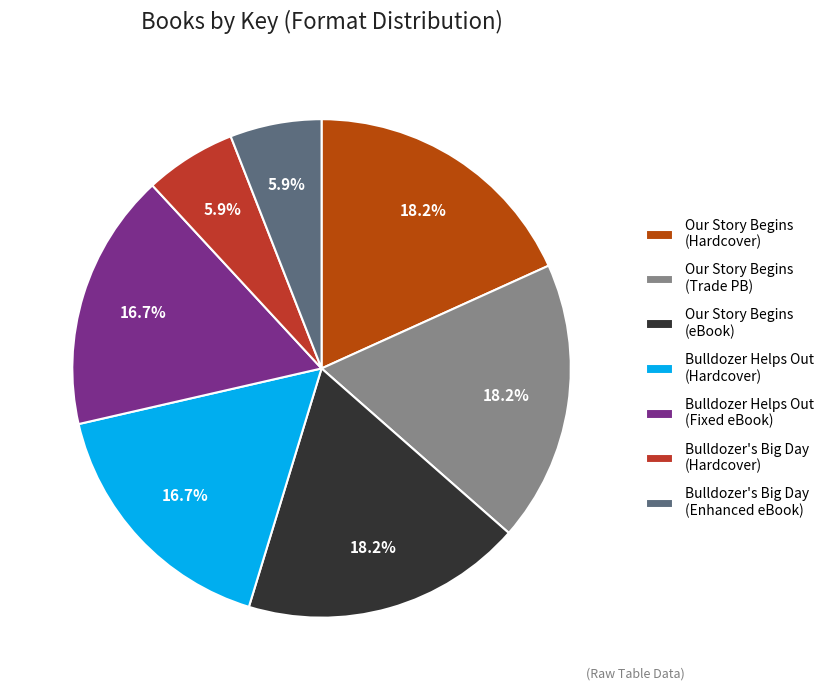

Is it true that Bulldozer's Big Day (Enhanced eBook) is 1% of the pie?

False